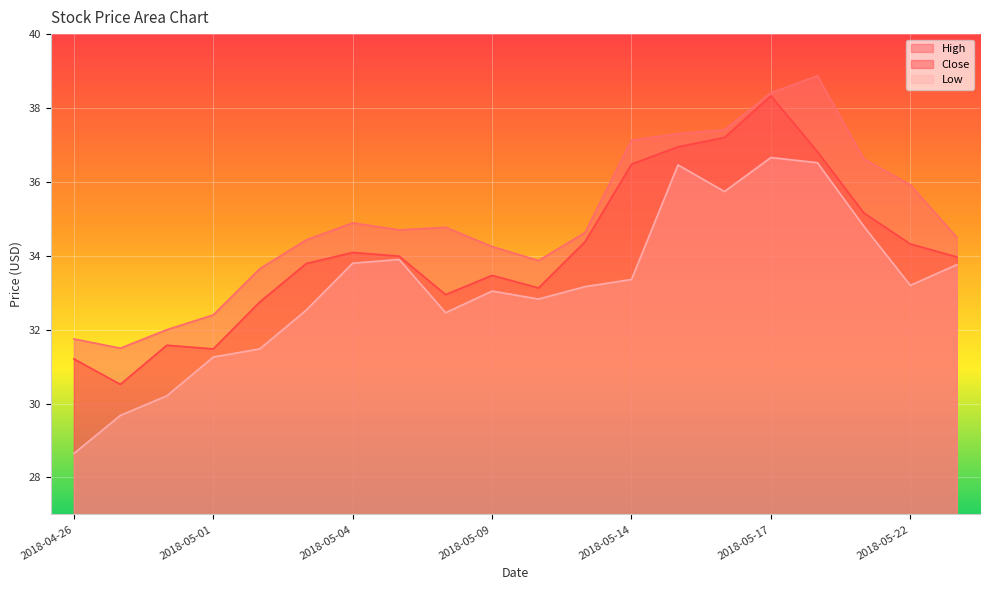

What are all the series names shown in the legend?

High, Close, Low